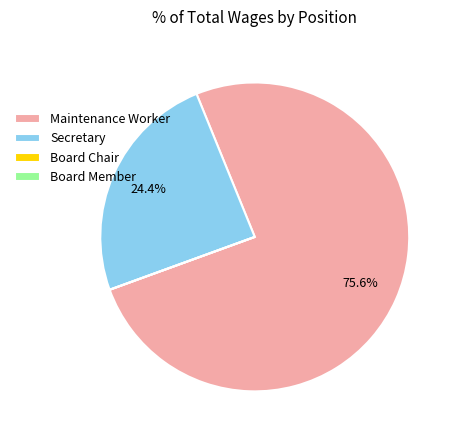

To the nearest percent, what is the difference between the largest and smallest slice percentages?

76%